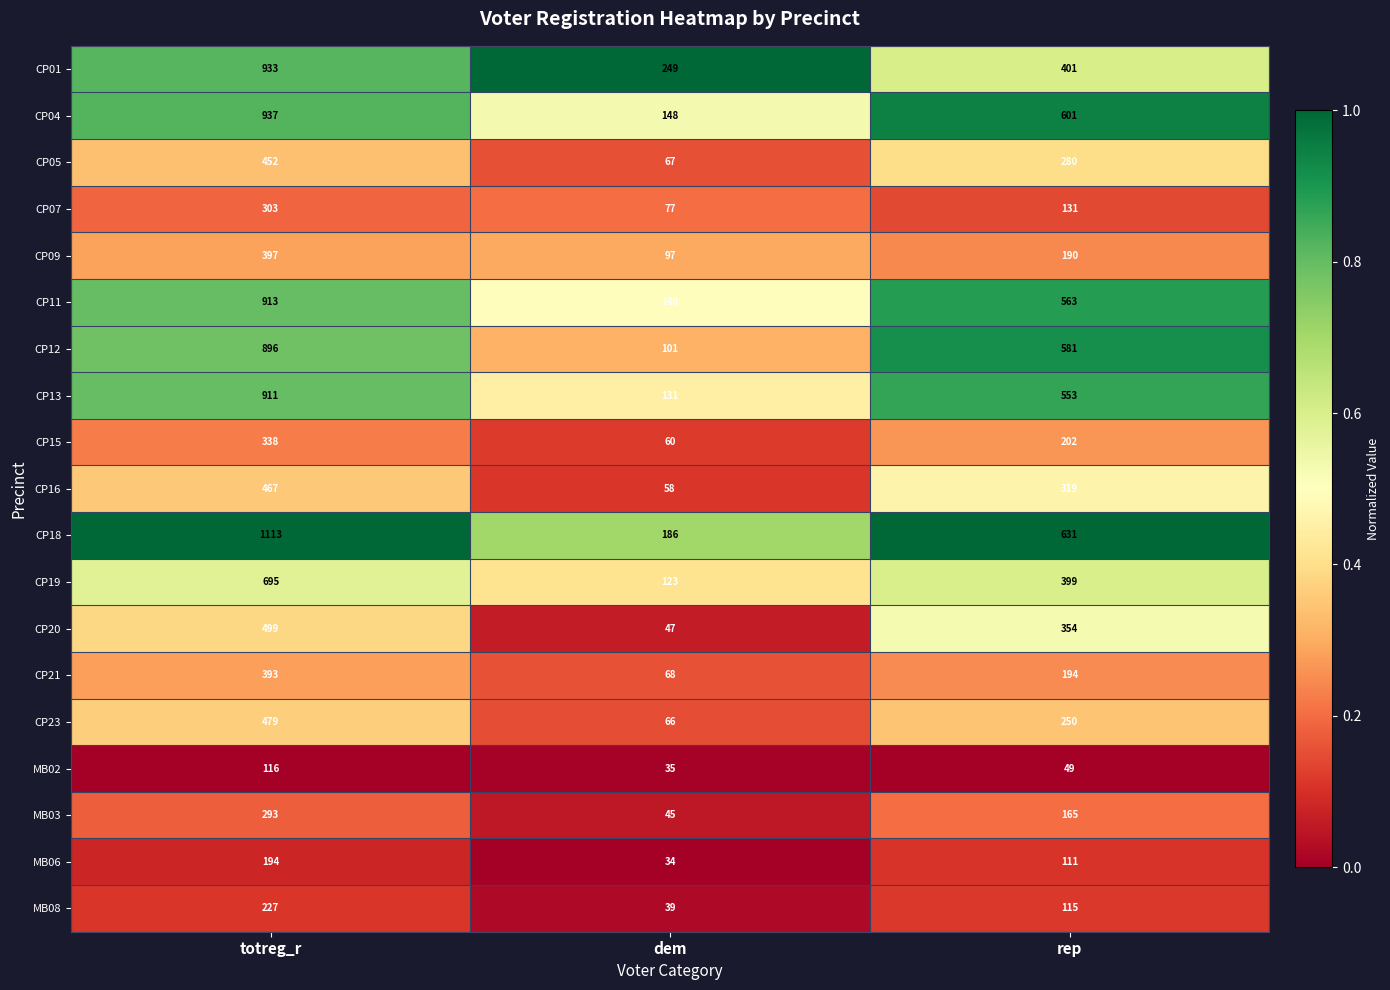

Rank the series by their maximum value, from highest to lowest.

CP18, CP04, CP01, CP11, CP13, CP12, CP19, CP20, CP23, CP16, CP05, CP09, CP21, CP15, CP07, MB03, MB08, MB06, MB02